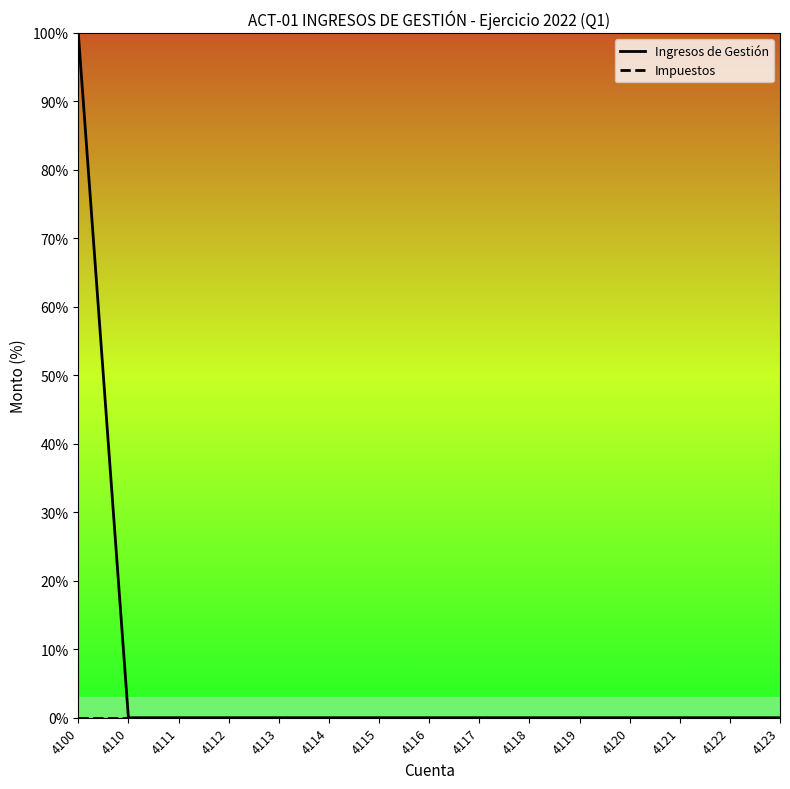

At how many categories does at least one series exceed 61?

1